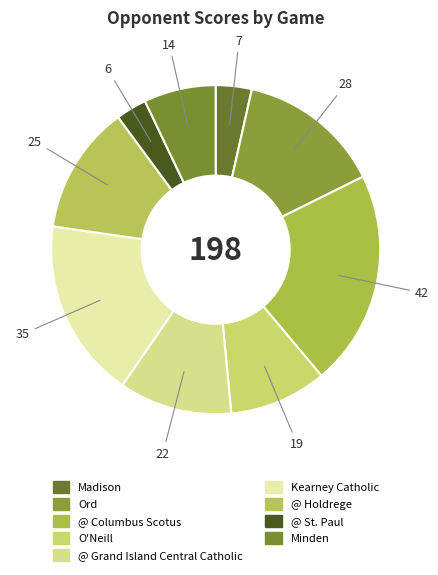

What is the ratio of the value at @ Columbus Scotus to the value at Minden?

3.0